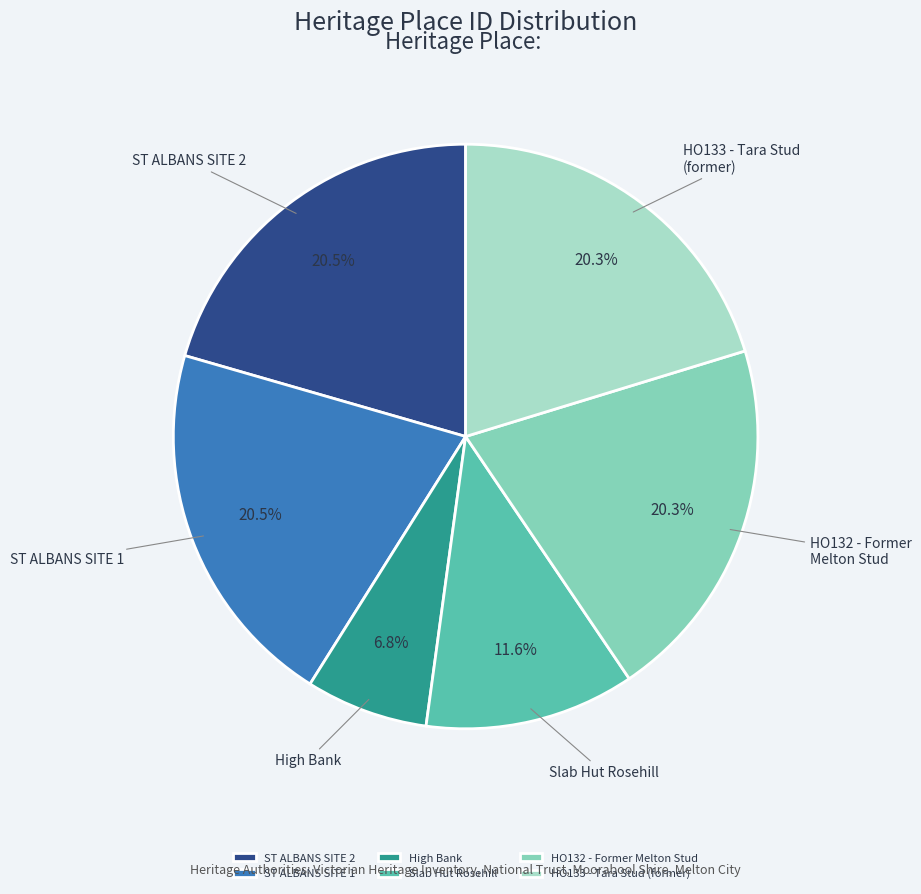

To the nearest percent, what is the average slice percentage?

17%